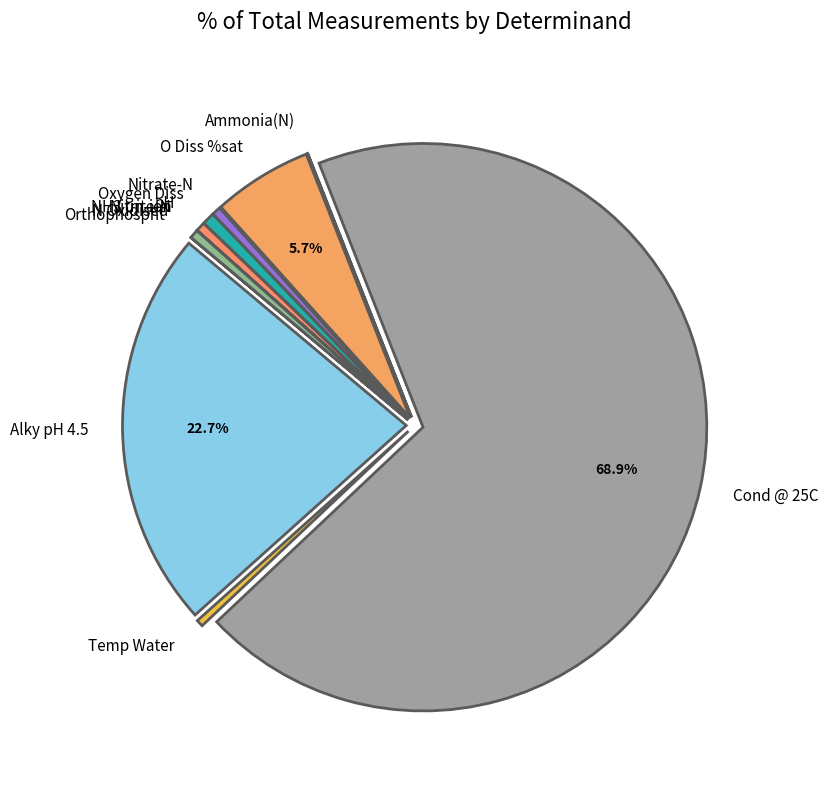

What is the largest slice in the pie chart?

Cond @ 25C